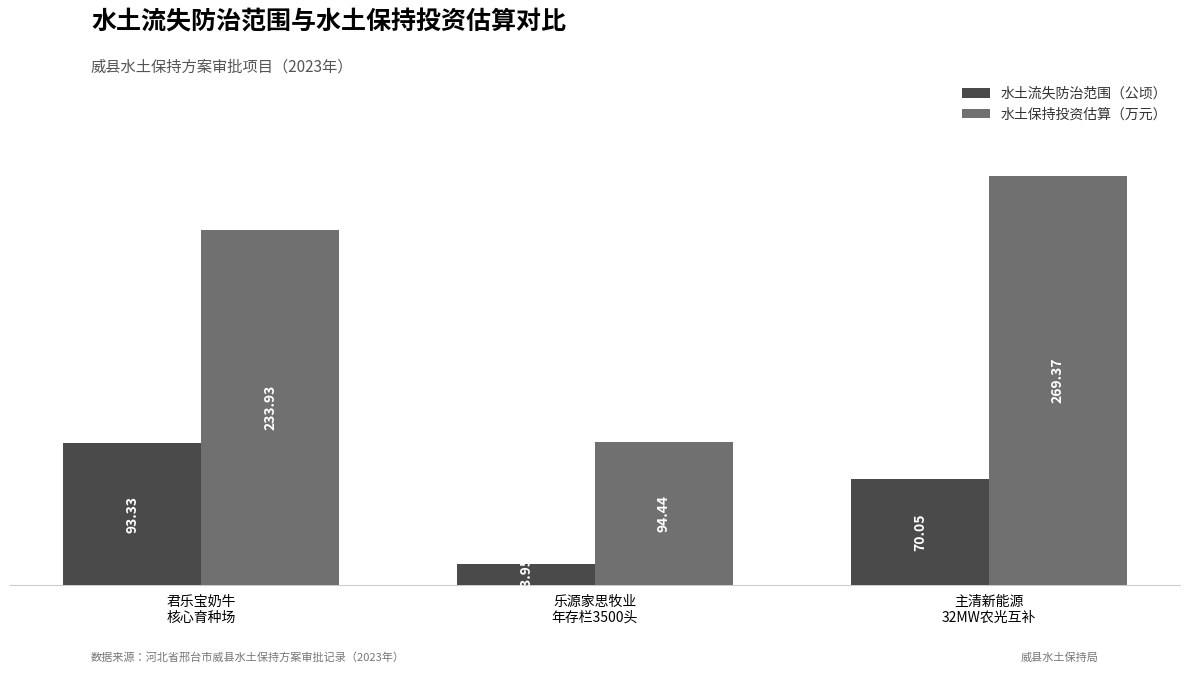

Is it true that 水土流失防治范围（公顷） equals 135.1 at 君乐宝奶牛
核心育种场?

False